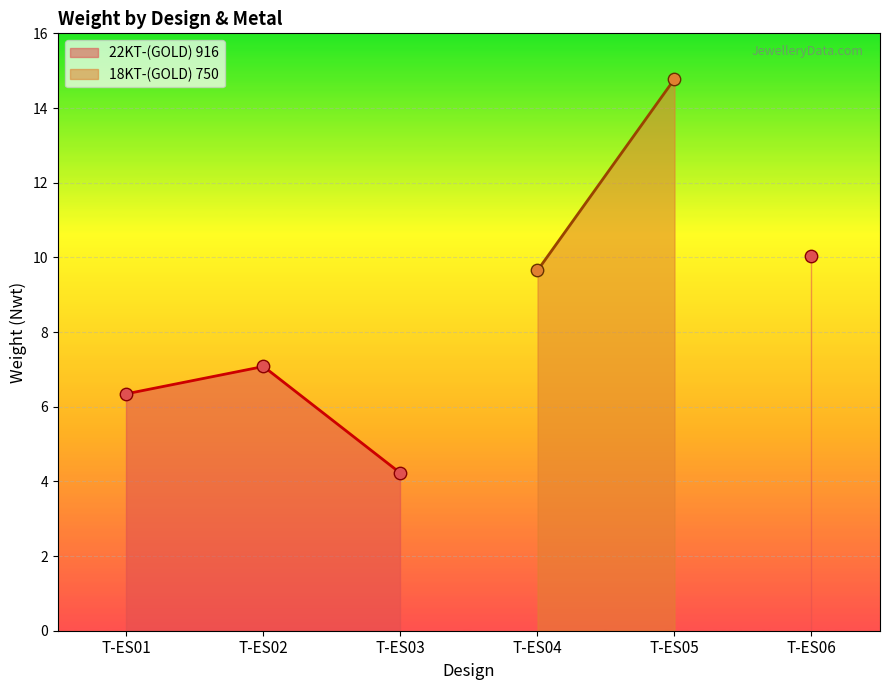

What is the ratio of the value at T-ES01 to the value at T-ES03?

1.5